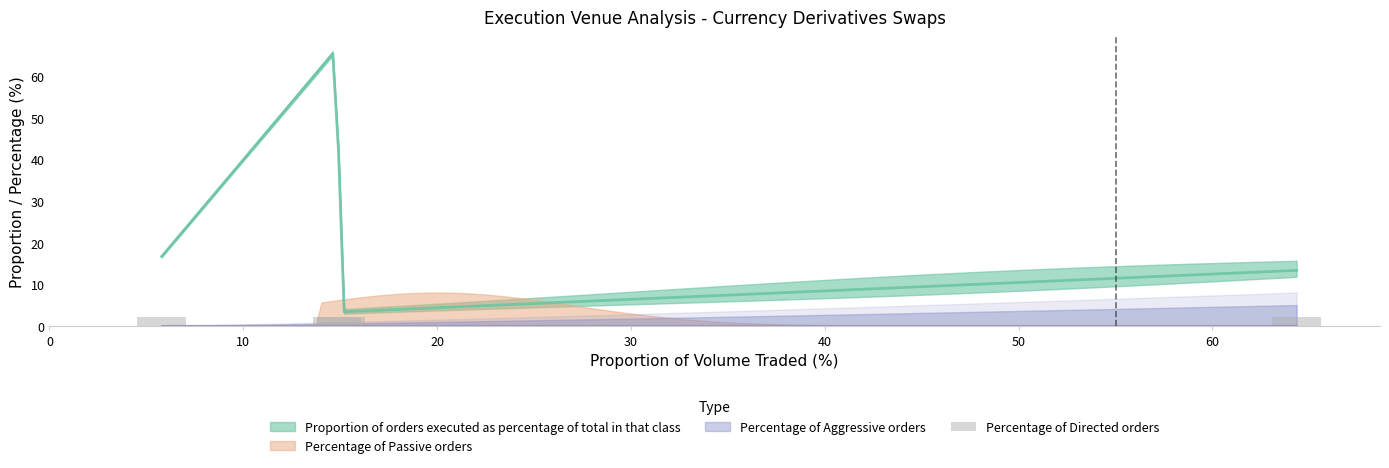

How many groups of bars are there?

4